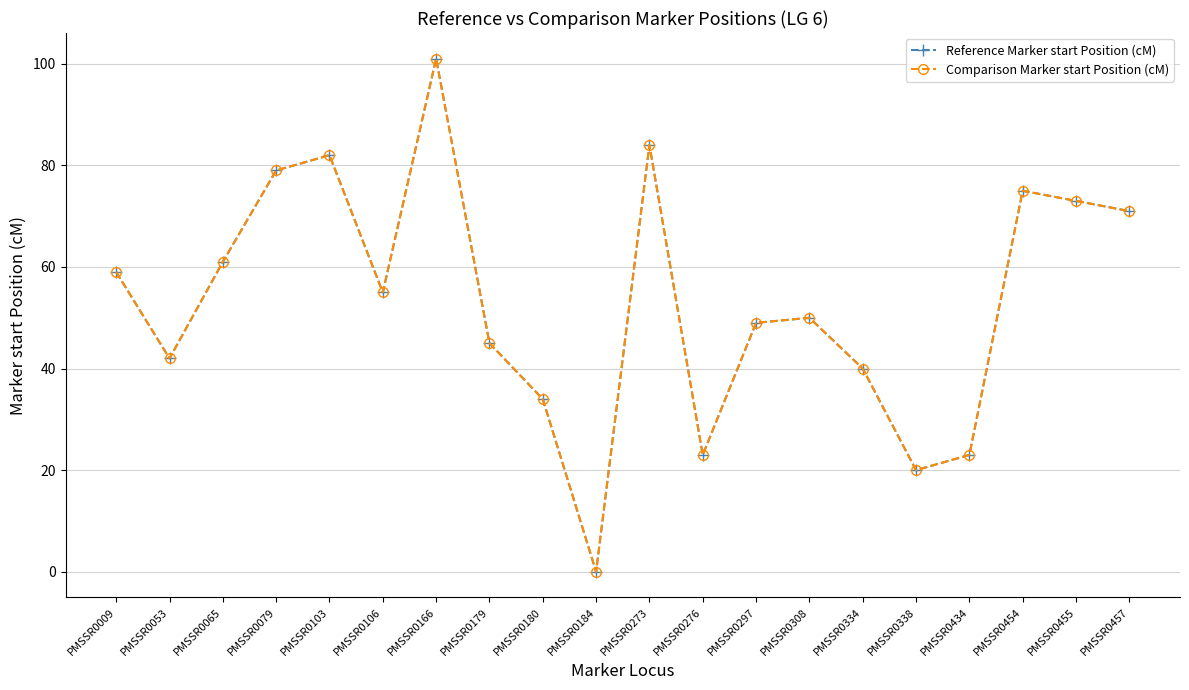

Is this an area chart (filled region under the line)?

No